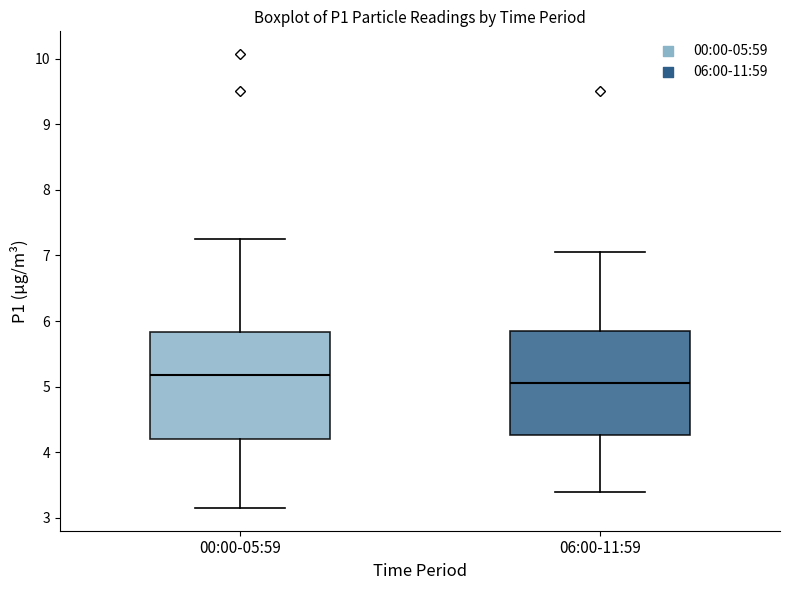

Which box's median line is the highest?

00:00-05:59